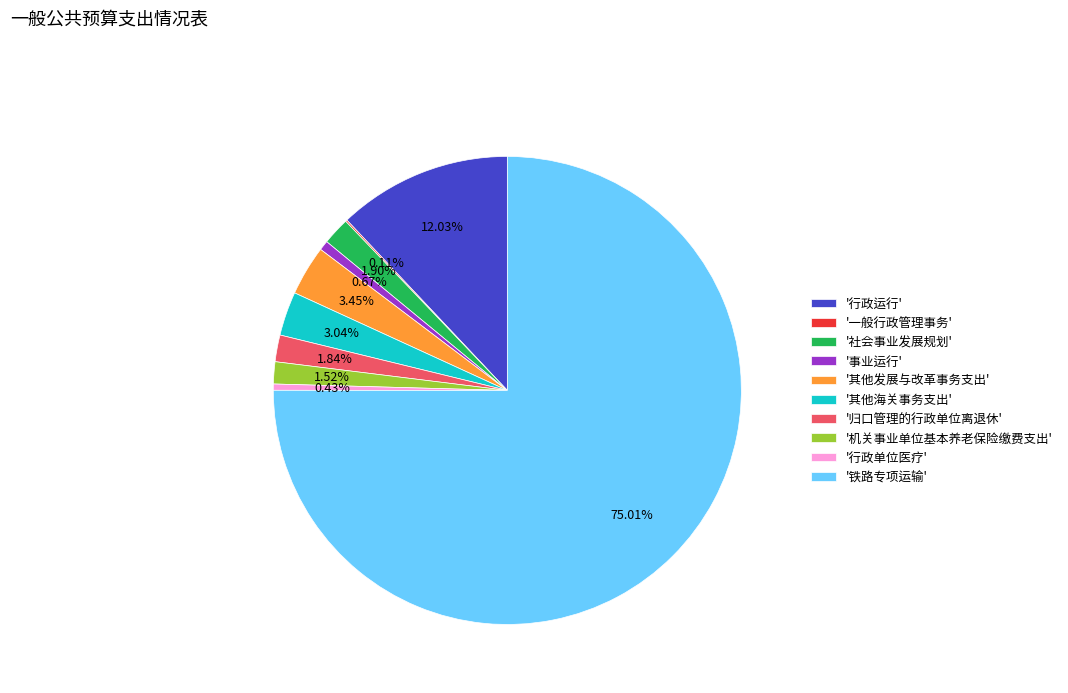

Is there a majority slice in this chart?

Yes